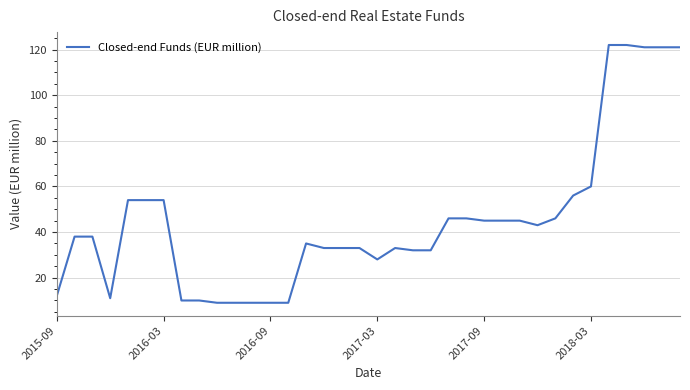

Reading right to left, transcribe all the data shown in this chart.

121	121	121	122	122	60	56	46	43	45	45	45	46	46	32	32	33	28	33	33	33	35	9	9	9	9	9	10	10	54	54	54	11	38	38	12